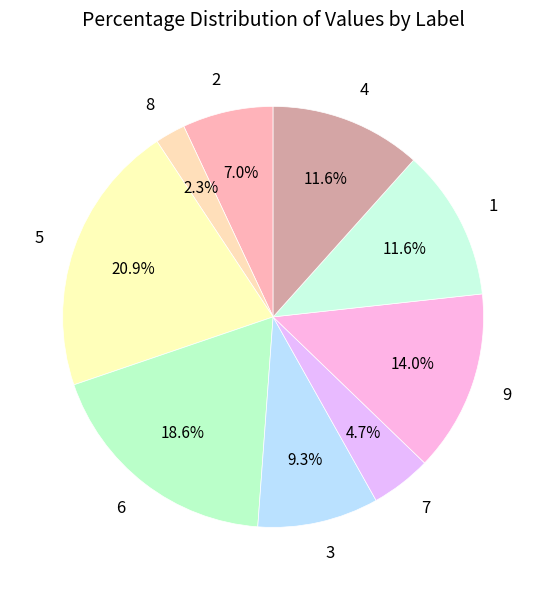

The 9 slice represents 4% of the pie. True or false?

False